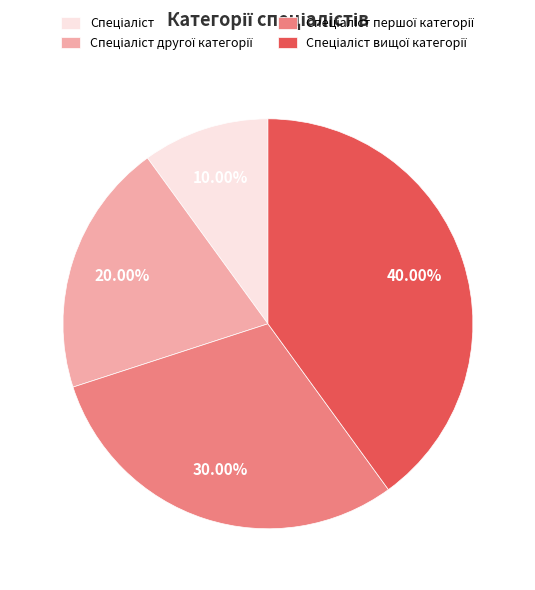

Does any single category account for the majority?

No